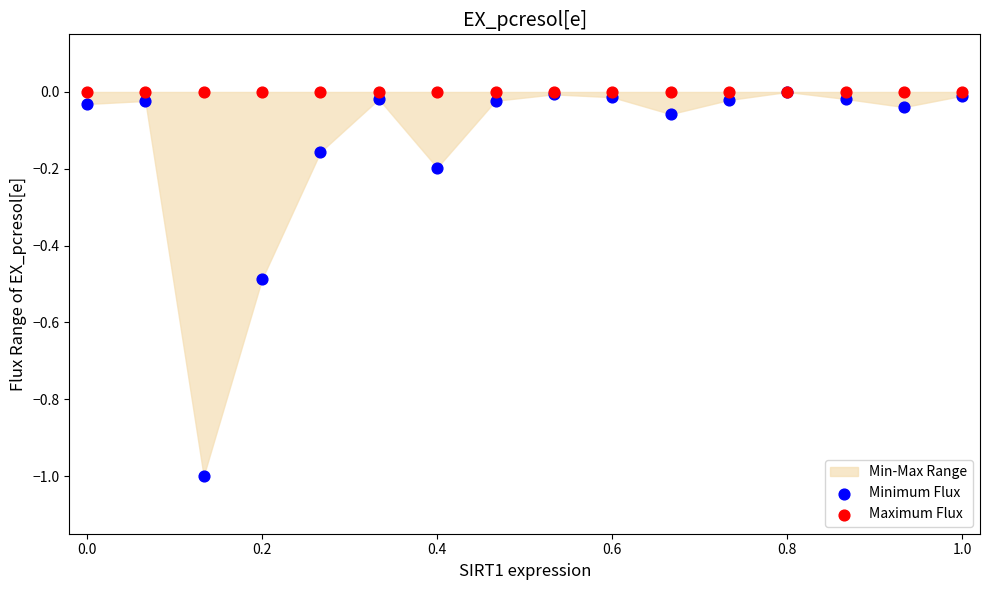

Which series reaches the minimum Y coordinate?

Minimum Flux